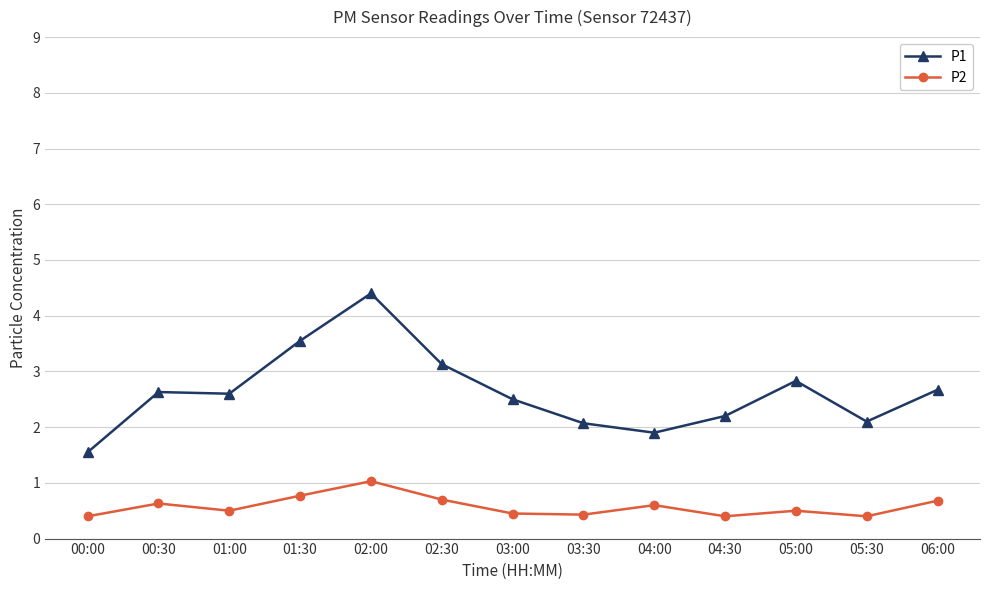

What is the sum of all P1 values?

34.1